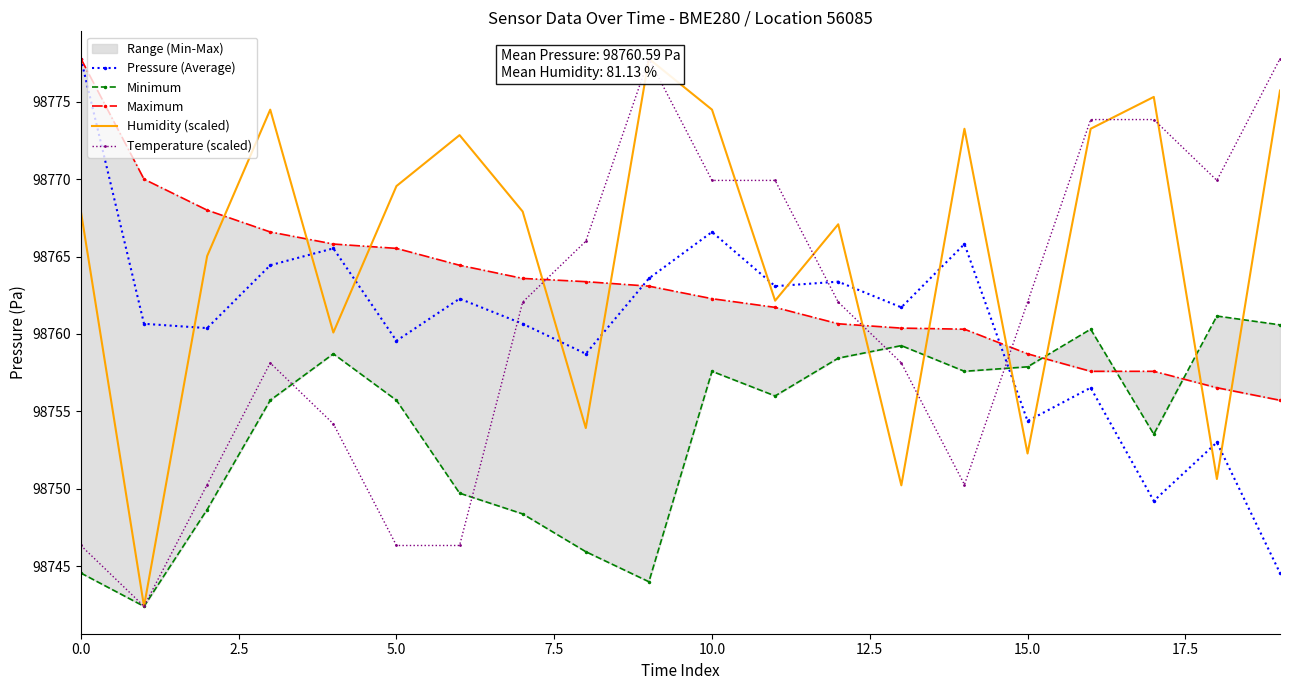

What is the lowest value of the Pressure (Average) series?

98744.6